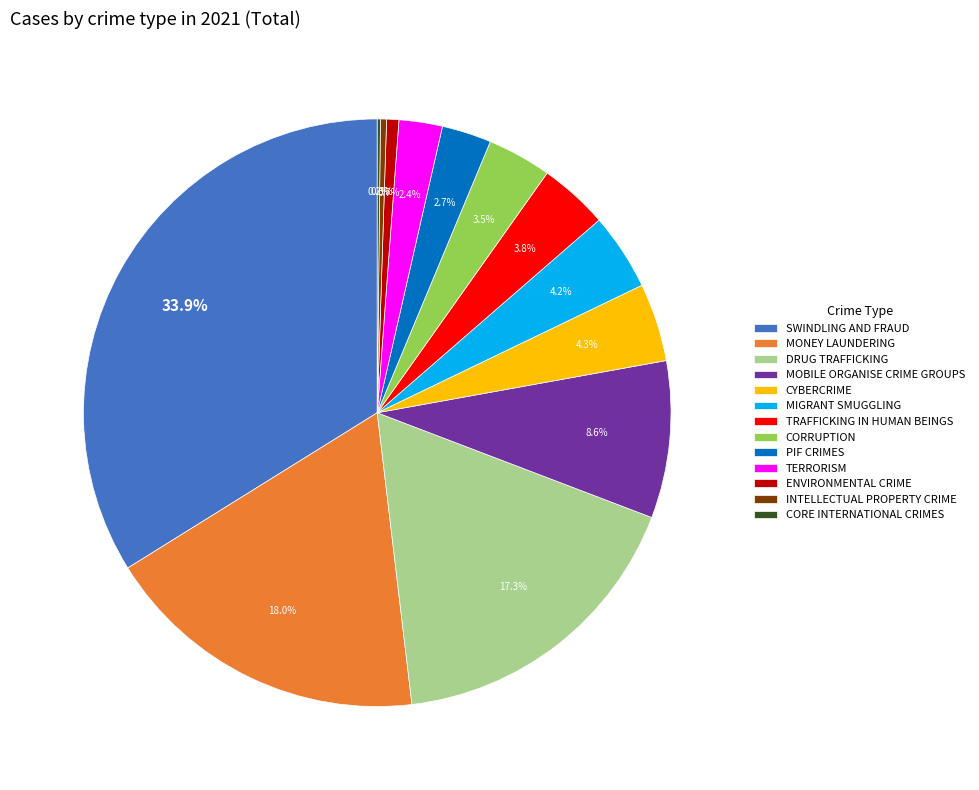

Does CORRUPTION account for over 50% of the chart?

No